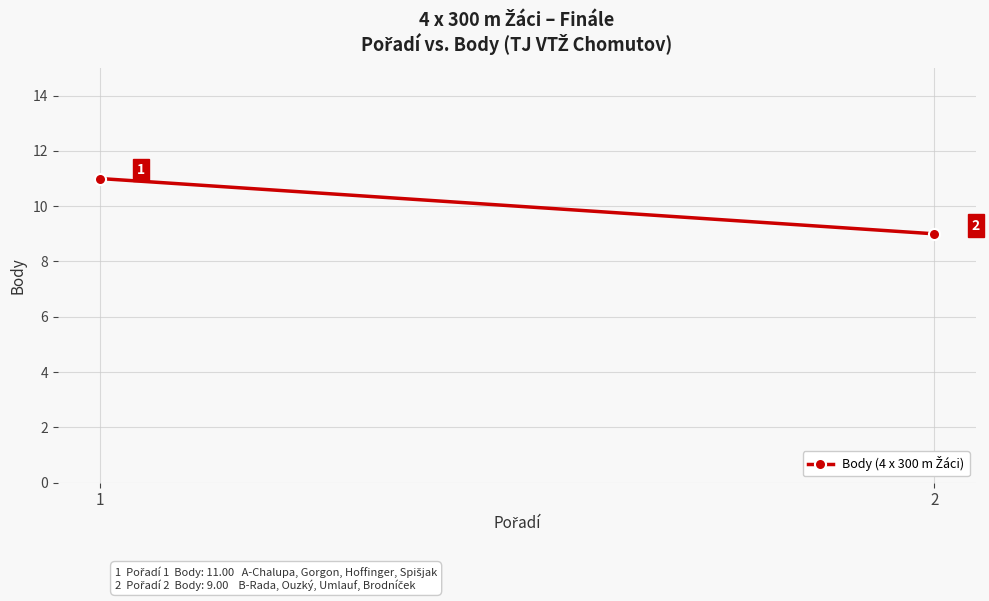

Is it true that the value at 1 is 11?

True